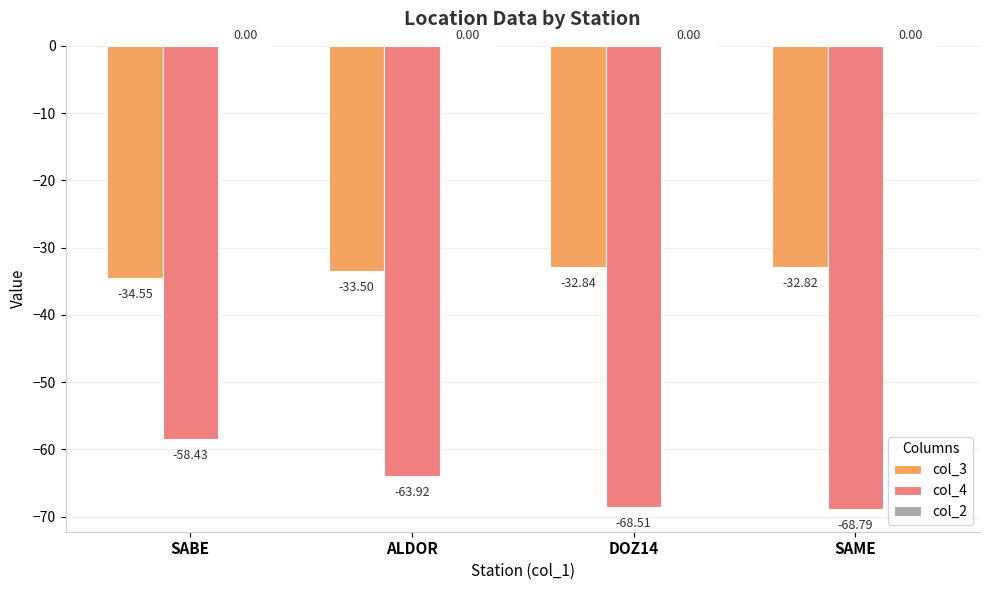

What position from the left is DOZ14?

3